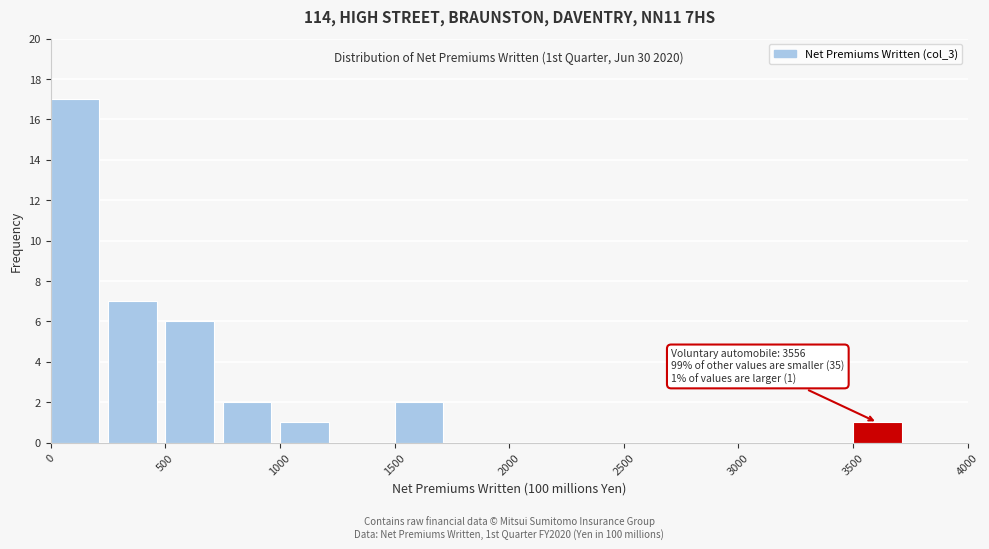

Which range on the x-axis has the tallest bar?

0 to 250